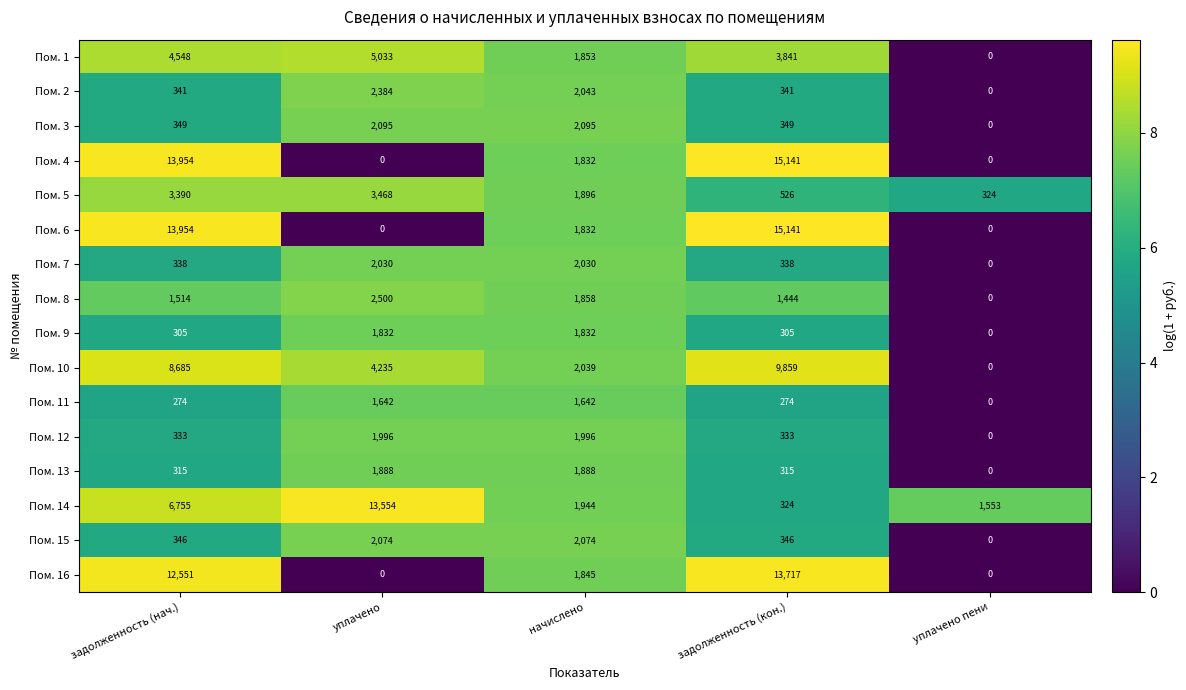

Rank the categories by Пом. 5 value from highest to lowest.

уплачено, задолженность (нач.), начислено, задолженность (кон.), уплачено пени